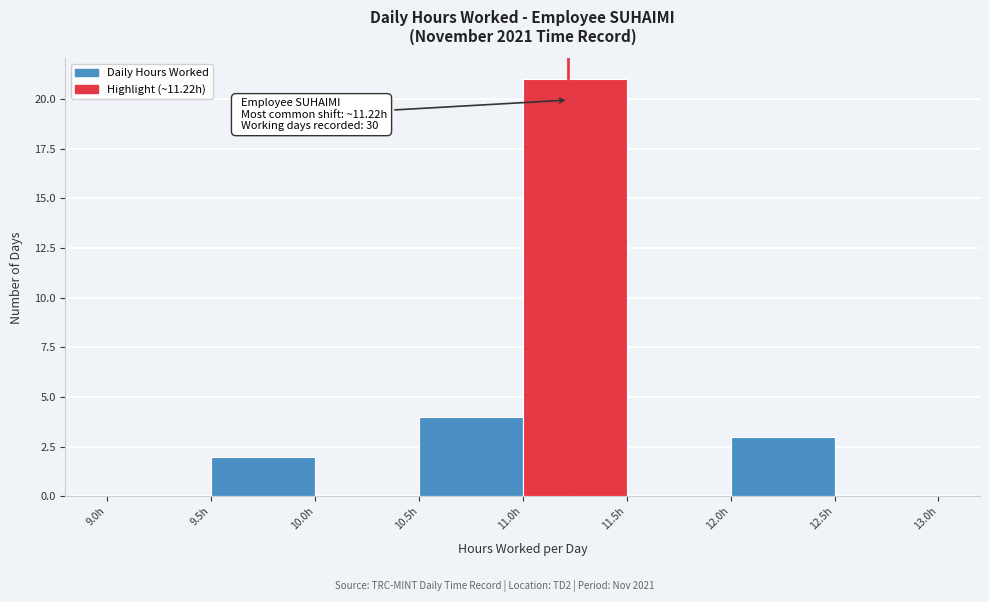

Over which range of the x-axis is the bar tallest?

11.0 to 11.5